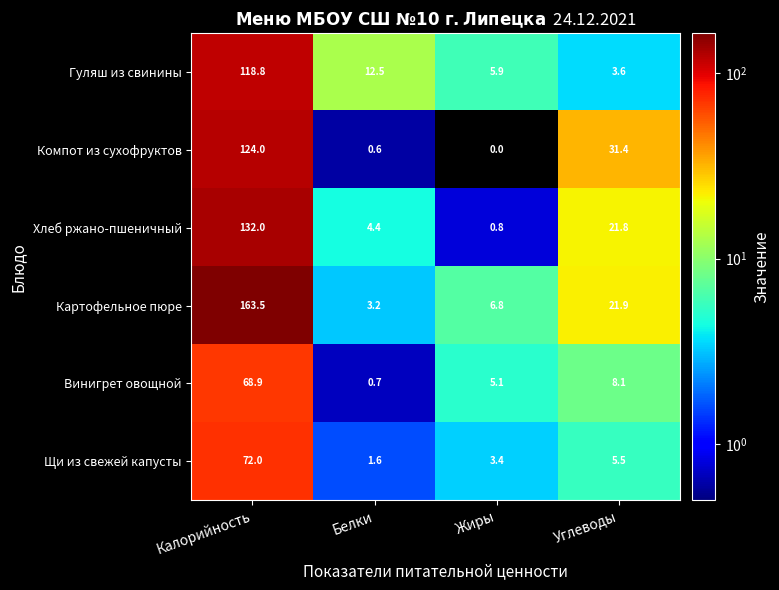

The value of Картофельное пюре at Калорийность is 42.0. True or false?

False